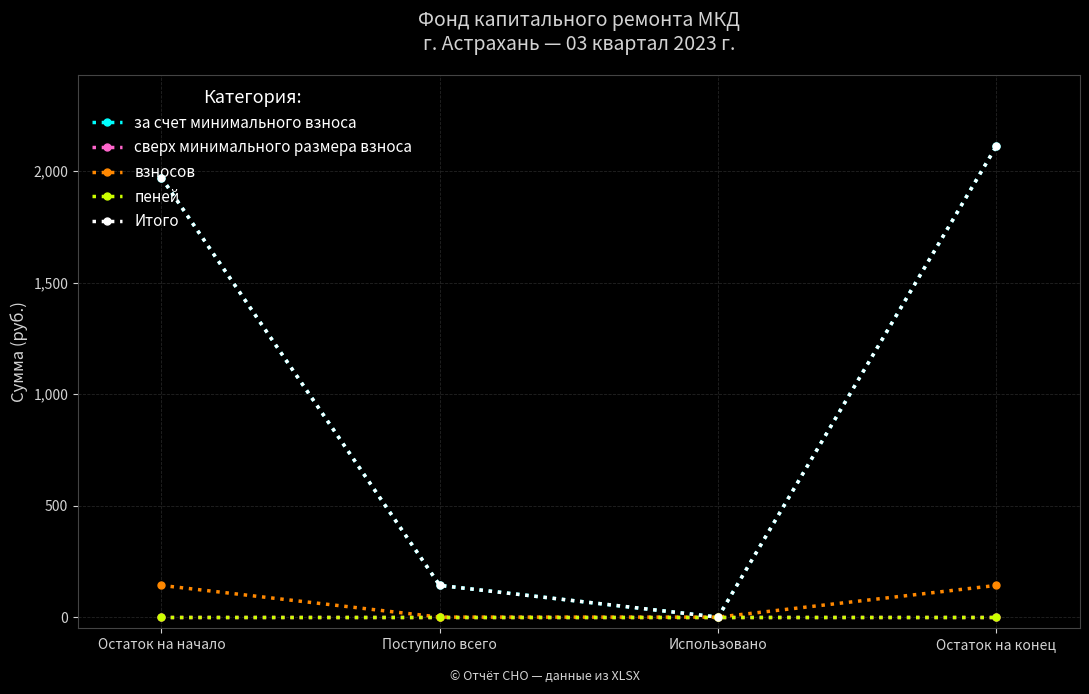

Reading left to right, extract all data points from this chart.

за счет минимального взноса: Остаток на начало=1970.7	Поступило всего=142.2	Использовано=0.0	Остаток на конец=2113.0
сверх минимального размера взноса: Остаток на начало=0.0	Поступило всего=0.0	Использовано=0.0	Остаток на конец=0.0
взносов: Остаток на начало=142.2	Поступило всего=0.0	Использовано=0.0	Остаток на конец=142.2
пеней: Остаток на начало=0.0	Поступило всего=0.0	Использовано=0.0	Остаток на конец=0.0
Итого: Остаток на начало=1970.7	Поступило всего=142.2	Использовано=0.0	Остаток на конец=2113.0